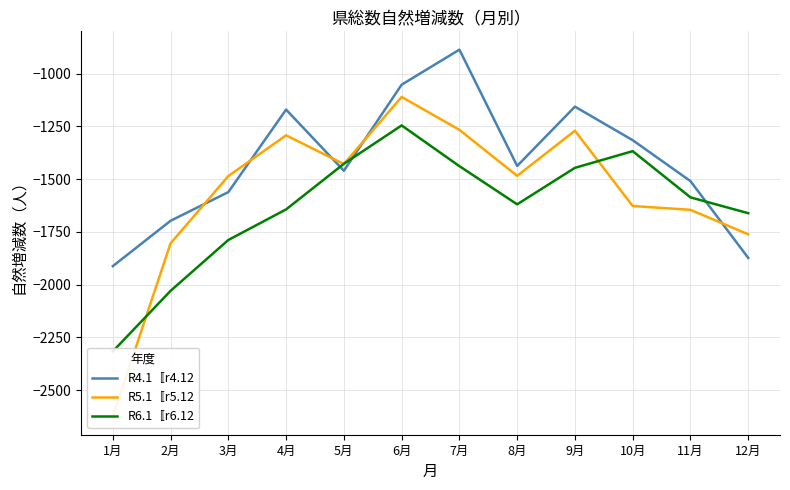

Reading left to right, transcribe all the data shown in this chart.

R4.1〚r4.12: -1913	-1698	-1562	-1171	-1461	-1053	-887	-1438	-1157	-1316	-1510	-1874
R5.1〚r5.12: -2625	-1805	-1486	-1293	-1429	-1111	-1267	-1485	-1271	-1628	-1646	-1762
R6.1〚r6.12: -2317	-2030	-1789	-1644	-1428	-1246	-1439	-1620	-1447	-1368	-1587	-1662